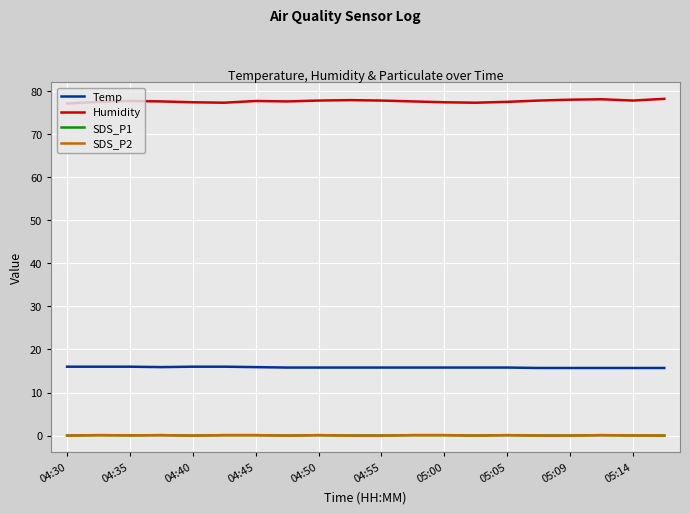

Is this an area chart (filled region under the line)?

No